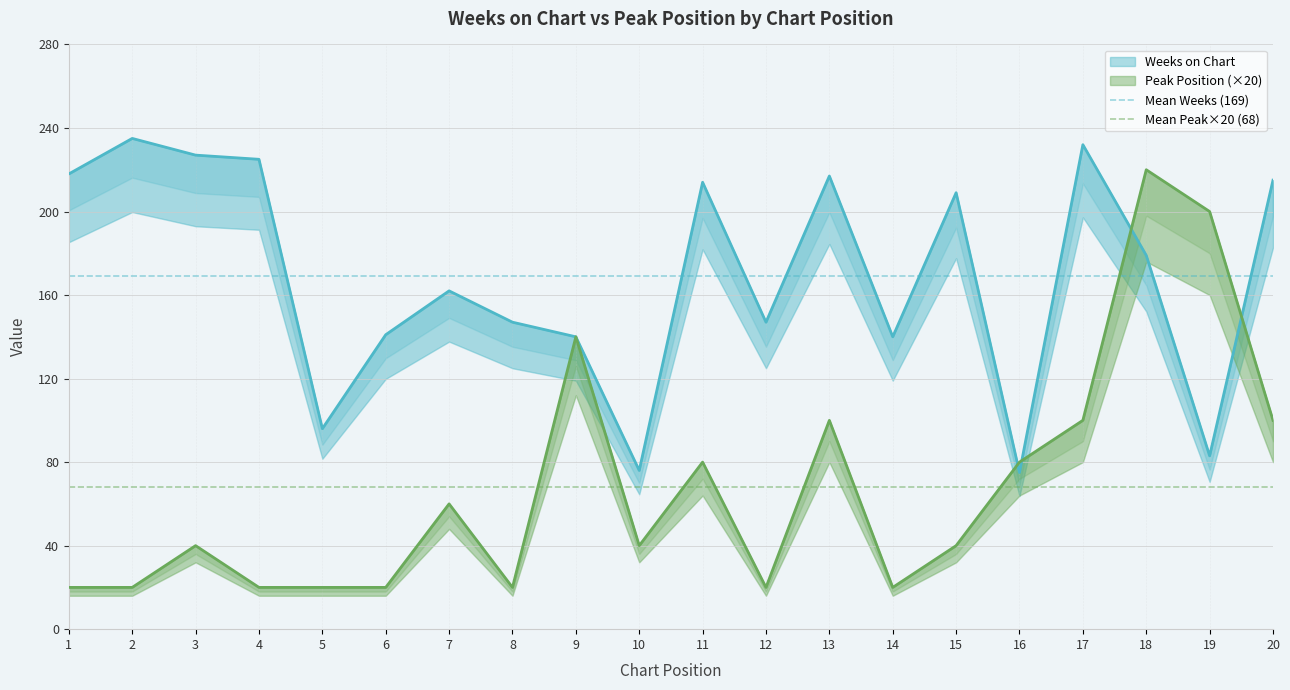

How many lines are shown in the chart?

2